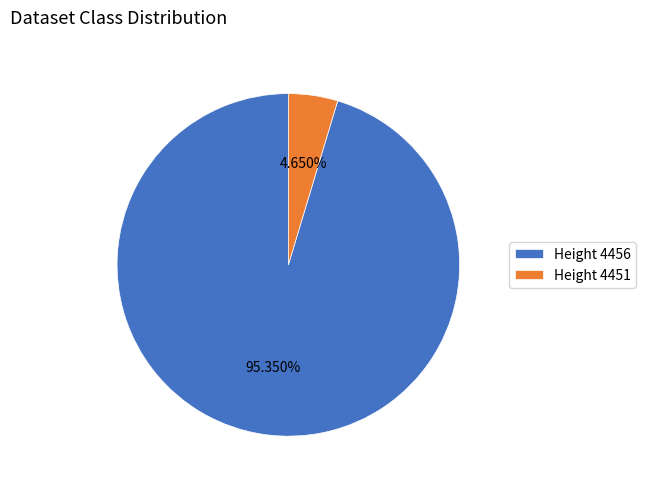

Which slice represents more than half of the pie?

Height 4456